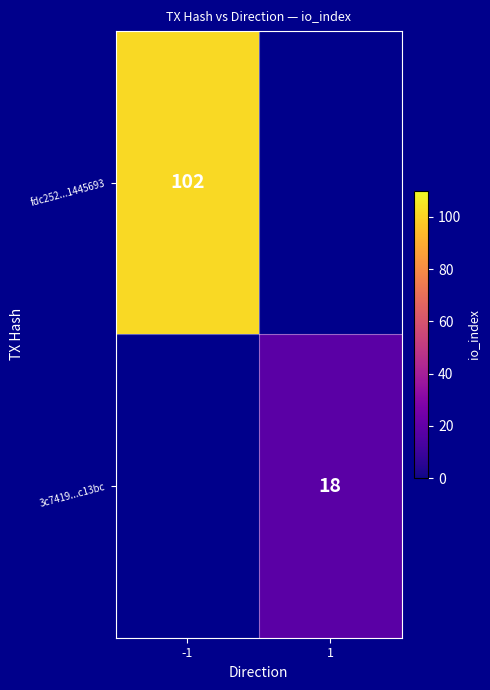

Which category has the lowest value across all series?

1